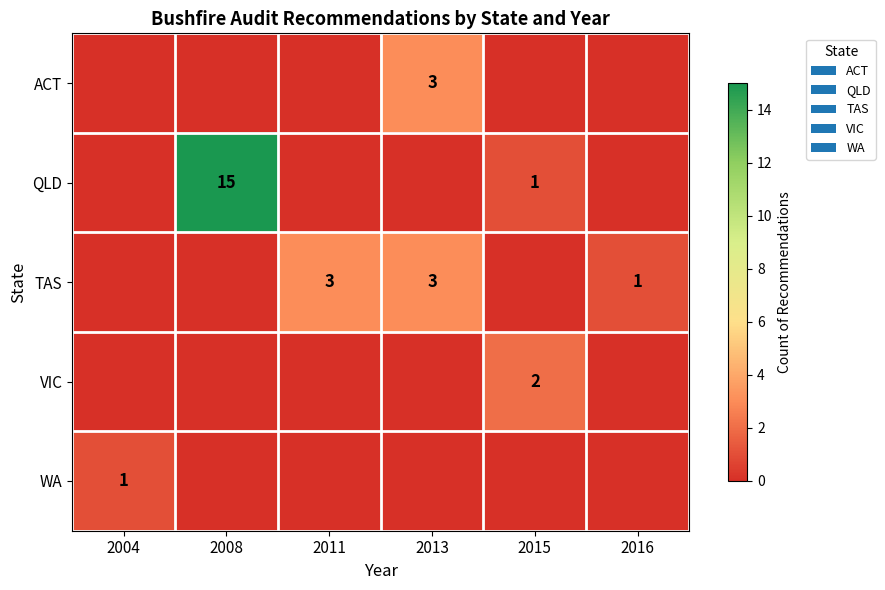

Is it true that QLD equals 15 at 2008?

True